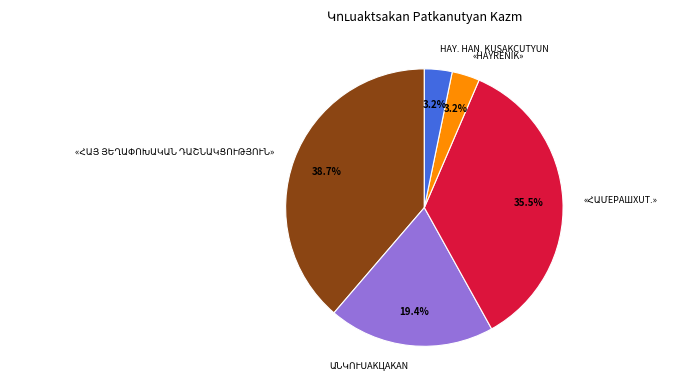

To the nearest percent, what is the average slice percentage?

20%